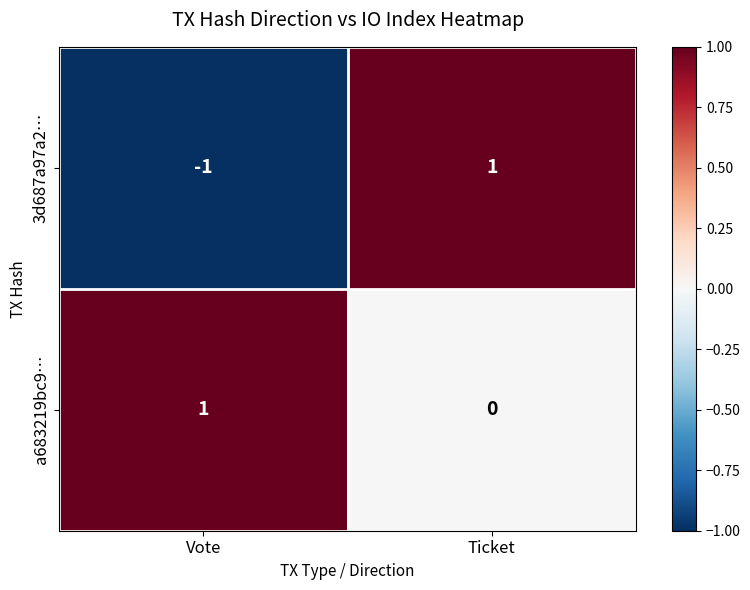

Reading left to right, transcribe all the data shown in this chart.

3d687a97a2…: -1	1
a683219bc9…: 1	0